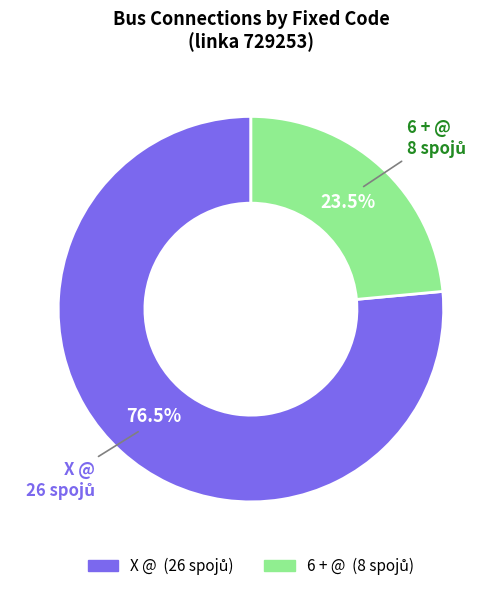

The 6 + @ slice represents 34% of the pie. True or false?

False